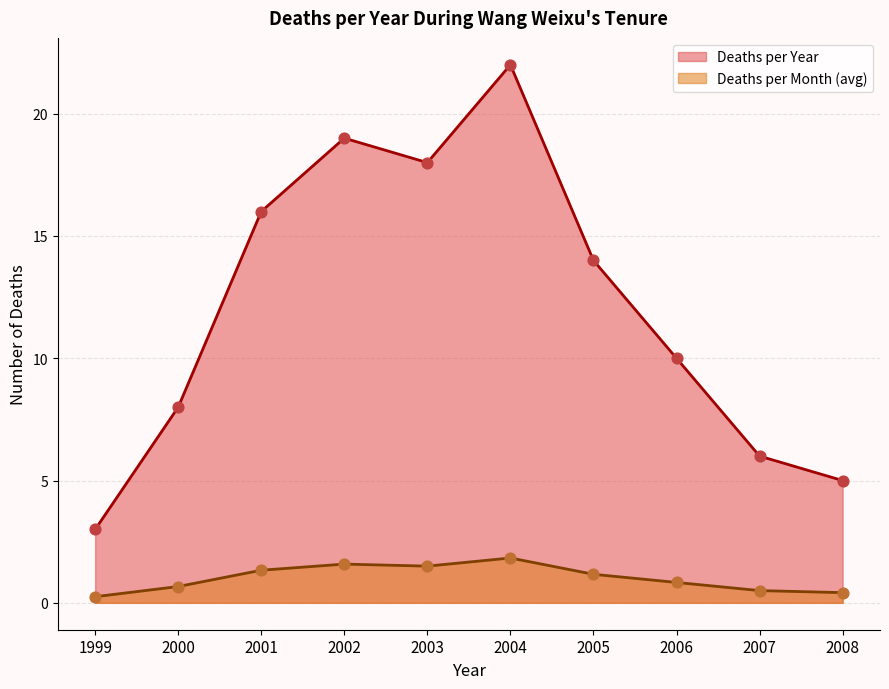

Which series contains the highest Y value?

Deaths per Year